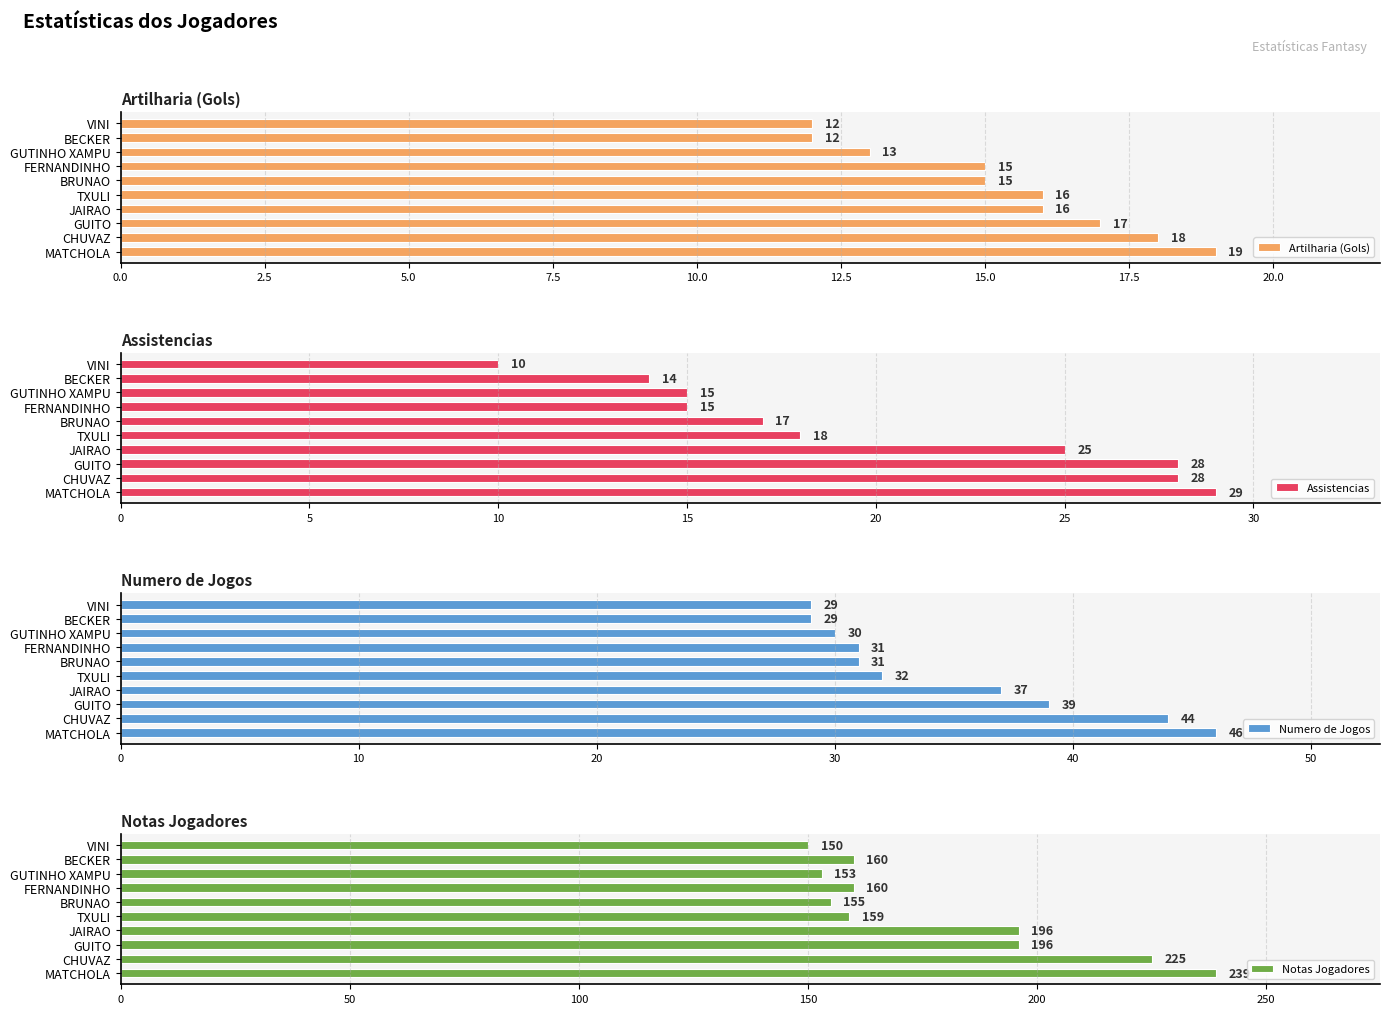

Rank the series by their maximum value, from lowest to highest.

Artilharia (Gols), Assistencias, Numero de Jogos, Notas Jogadores